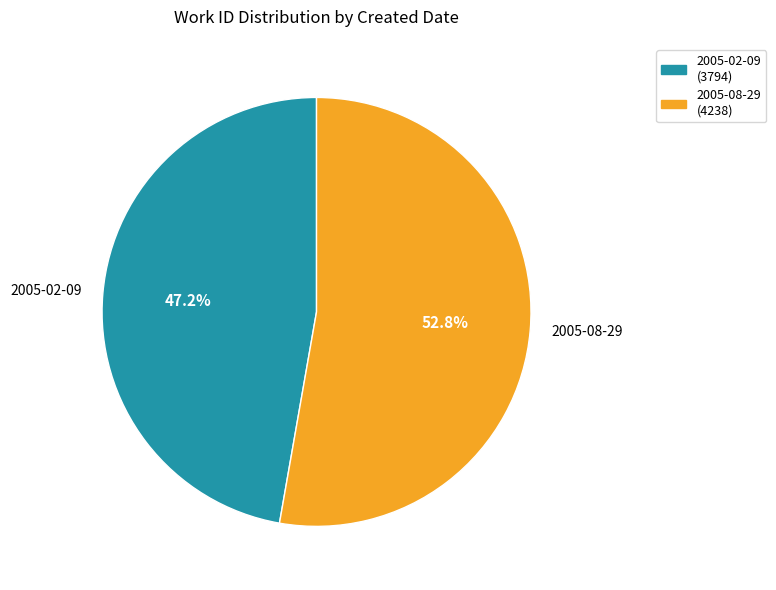

What is the majority slice?

2005-08-29